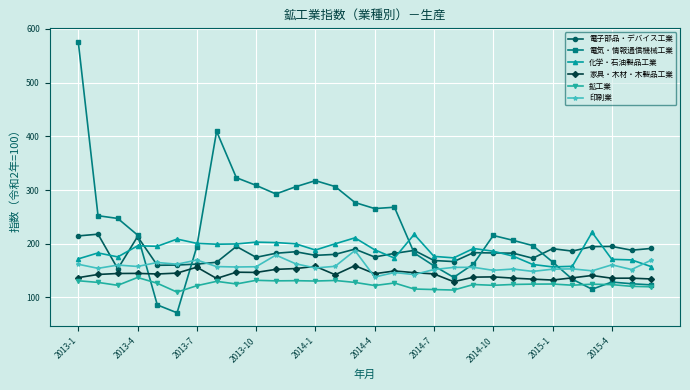

Which series has the widest spread of values?

電気・情報通信機械工業